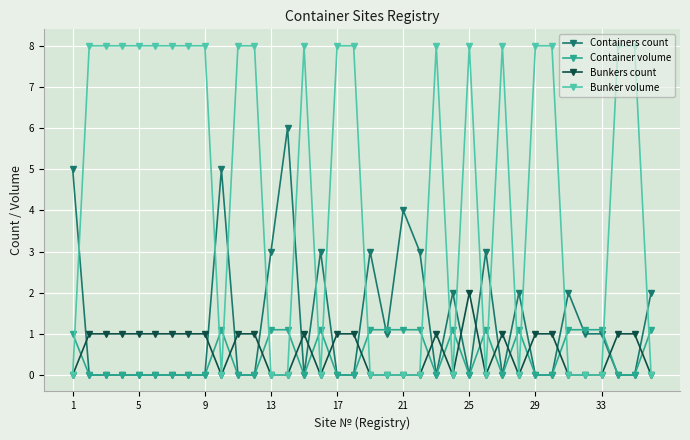

Is this an area chart (filled region under the line)?

No